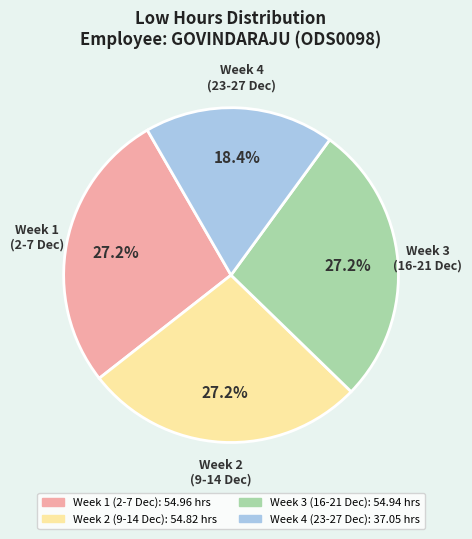

Is there a majority slice in this chart?

No